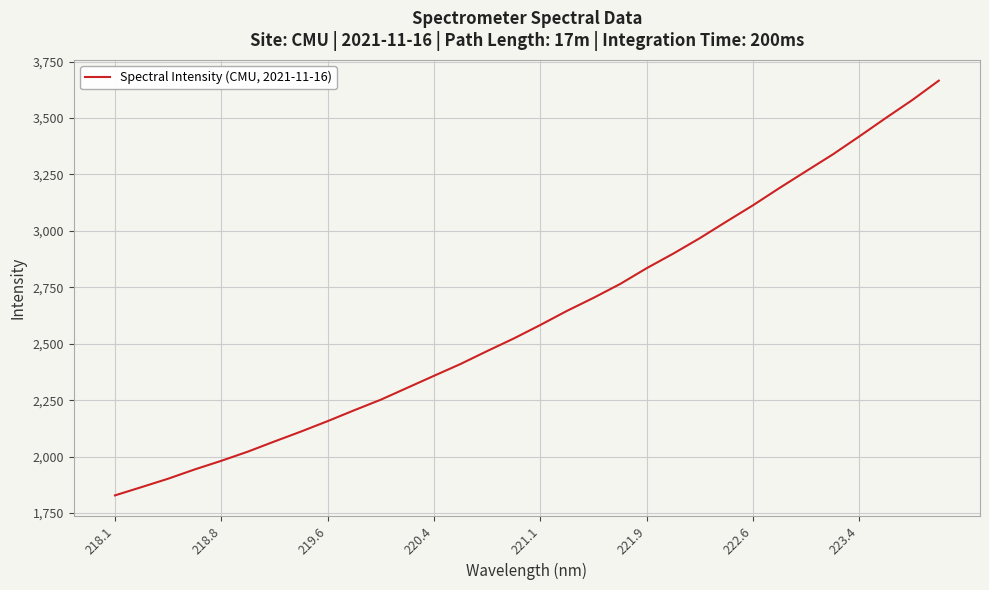

Does the chart have visible grid lines?

Yes